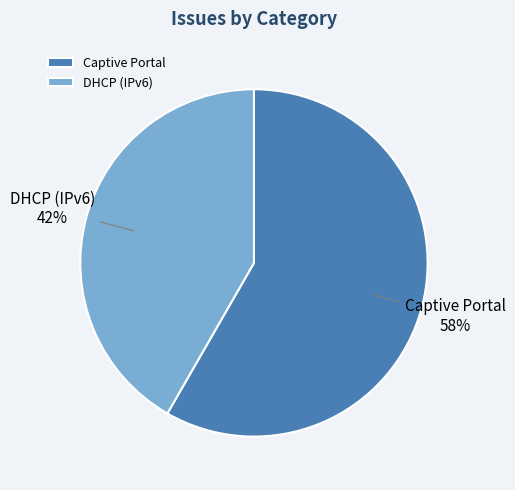

Is there any slice that represents more than half of the pie?

Yes